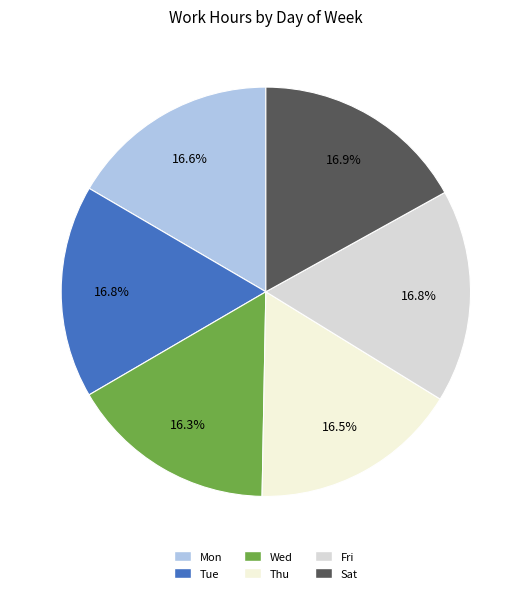

Is it true that Fri is 17% of the pie?

True